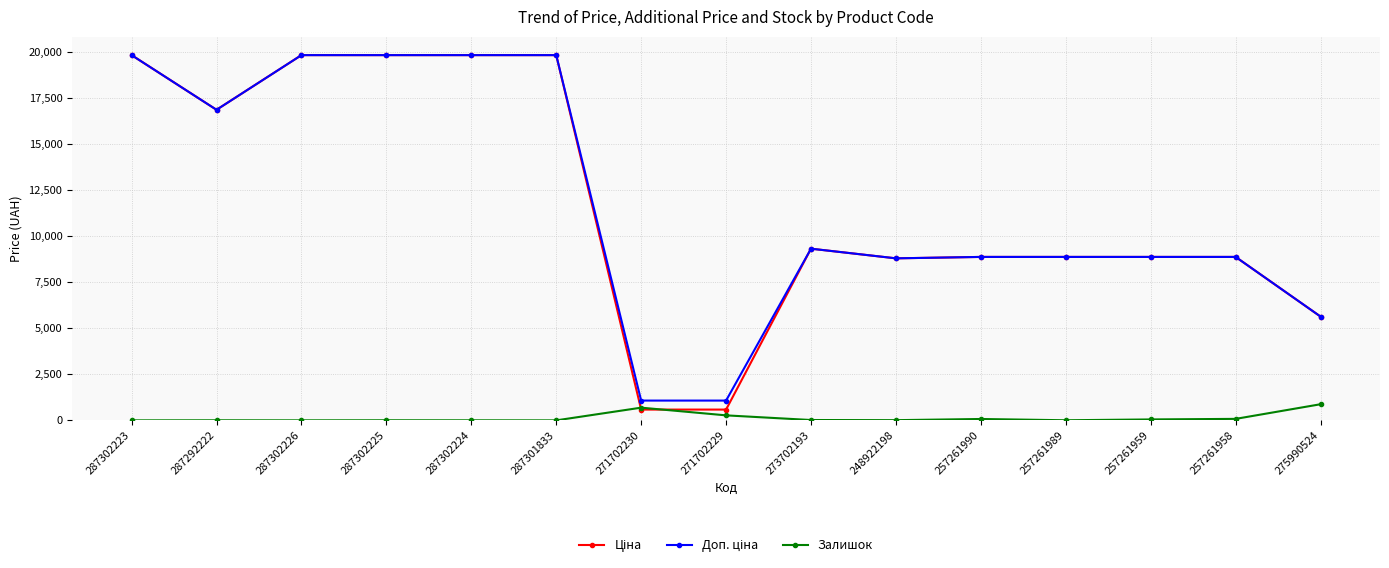

What is the approximate value of Залишок at 248922198?

11.0